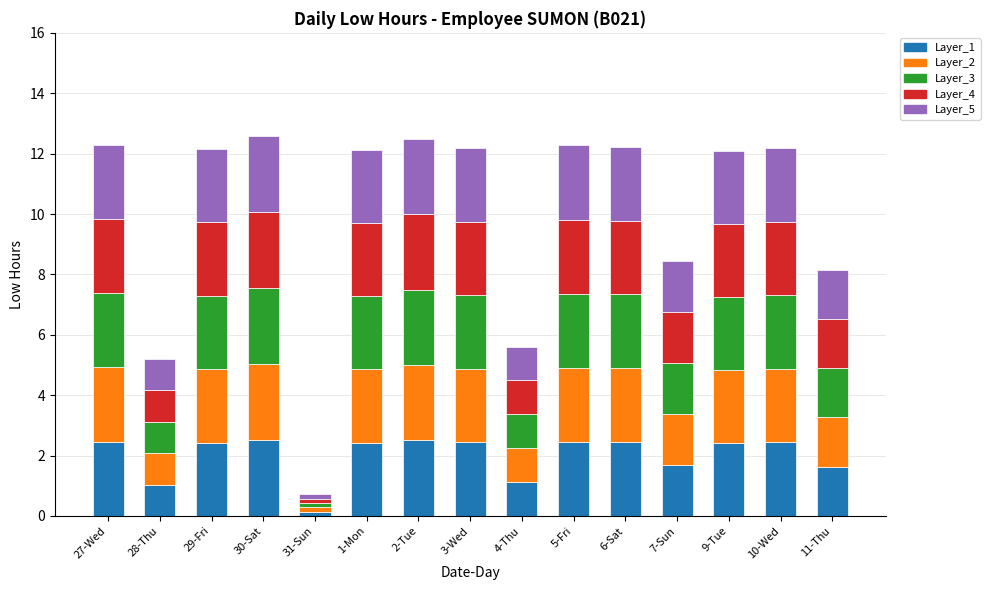

What is the total value across all series at 28-Thu?

5.2